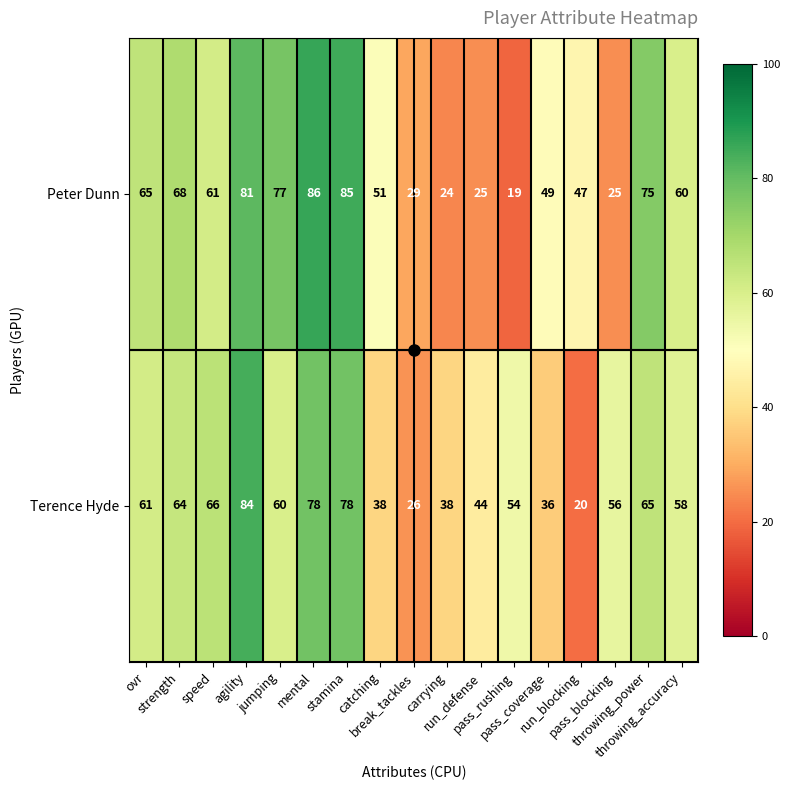

How many data points does each series have?

17